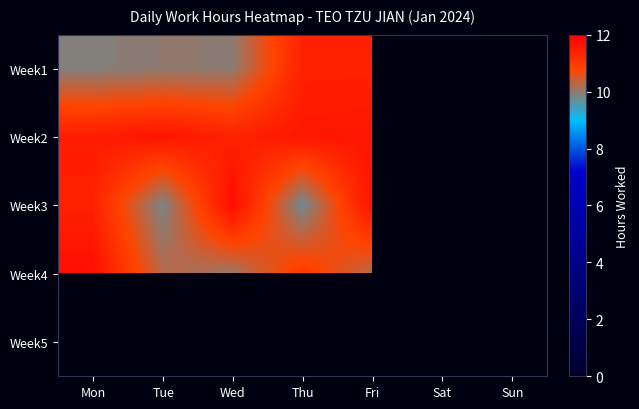

Rank the series by their average value, from lowest to highest.

Week1, Week2, Week3, Week4, Week5